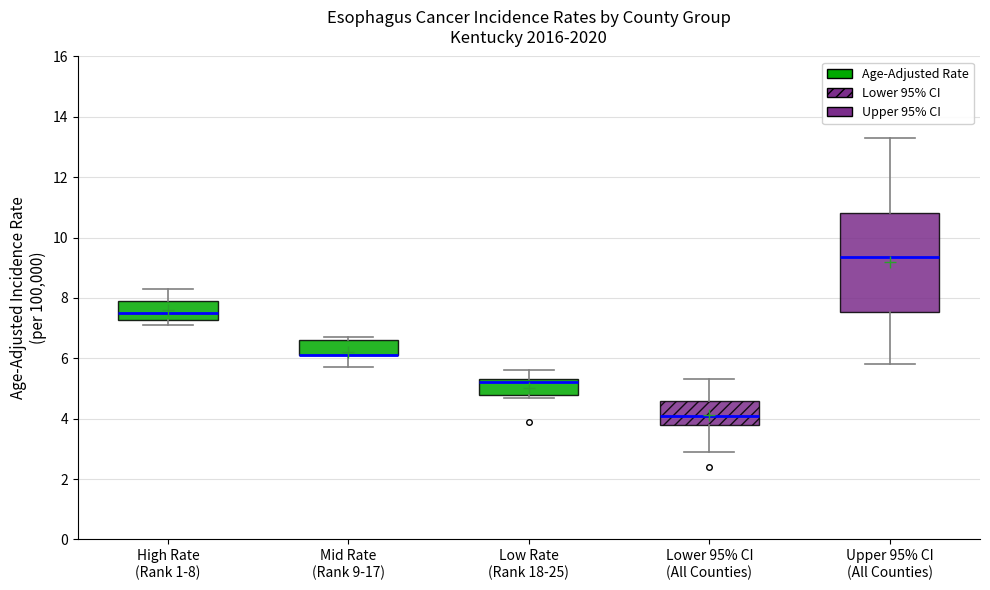

Reading left to right, read every box against the y-axis: the position of its median line, the range the box covers, and the ends of its whiskers. The values are not printed on the chart, so give them approximately, as read against the axis.

High Rate (Rank 1-8): median 7.6, box 7.2 to 8.0, whiskers 7.2 (just below the box's lower edge) to 8.4
Mid Rate (Rank 9-17): median 6.2 (drawn on the box's lower edge), box 6.2 to 6.6, whiskers 5.8 to 6.8
Low Rate (Rank 18-25): median 5.2, box 4.8 to 5.4, whiskers 4.8 (just below the box's lower edge) to 5.6
Lower 95% CI (All Counties): median 4.2, box 3.8 to 4.6, whiskers 3.0 to 5.4
Upper 95% CI (All Counties): median 9.4, box 7.6 to 10.8, whiskers 5.8 to 13.4